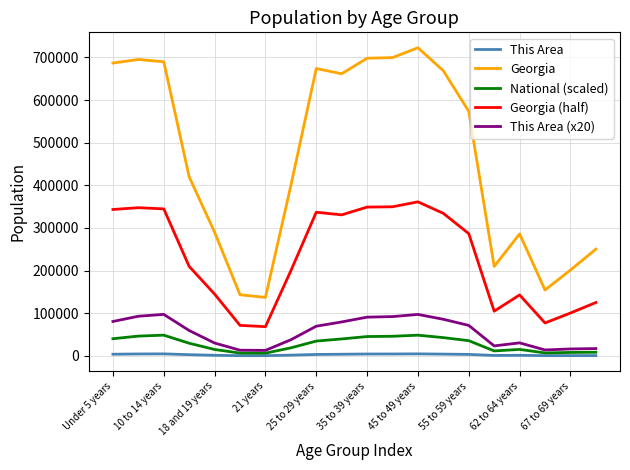

True or false: Georgia and National (scaled) cross at least once.

False